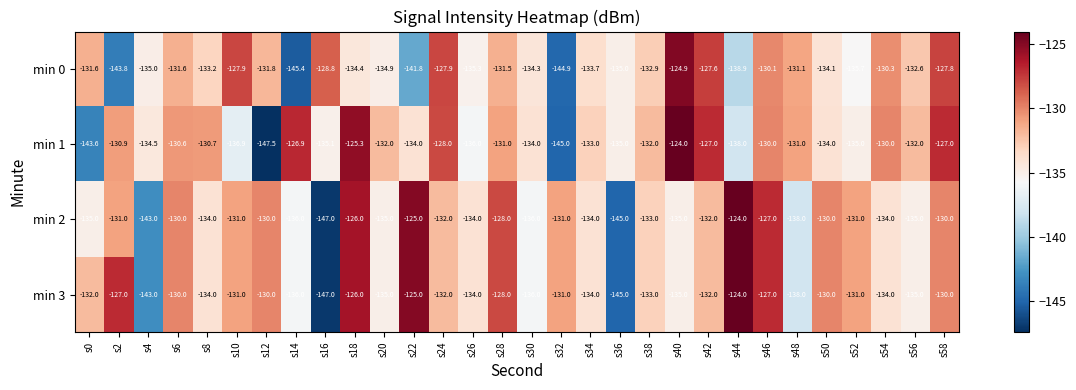

What is the sum of the min 3 values at s26 and s34?

-268.0